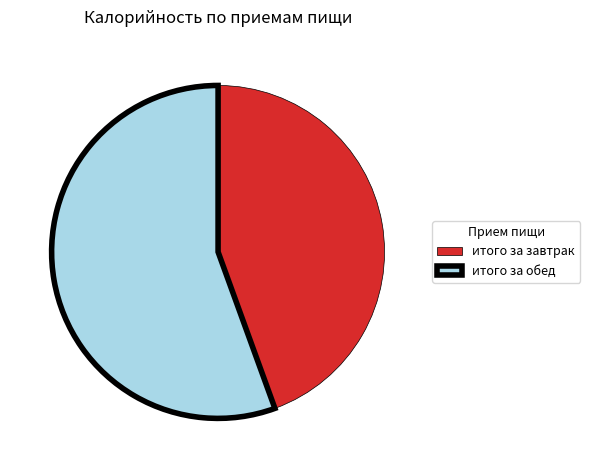

Rank the categories by value from lowest to highest.

итого за завтрак, итого за обед